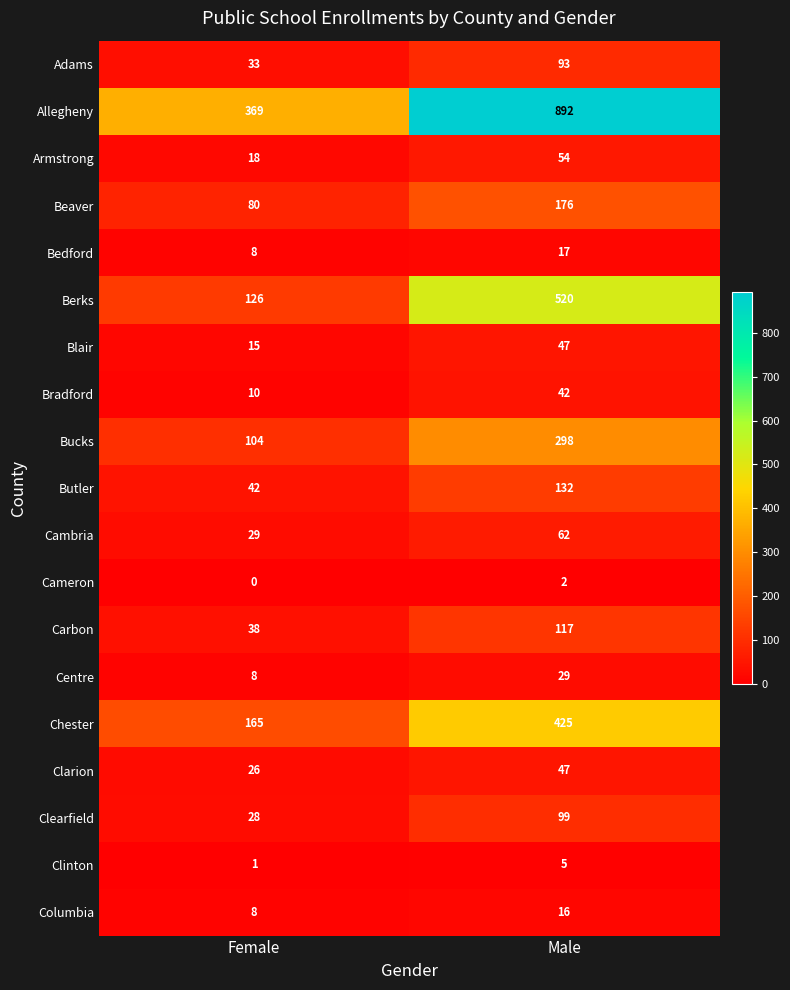

Is it true that Allegheny equals 892 at Male?

True